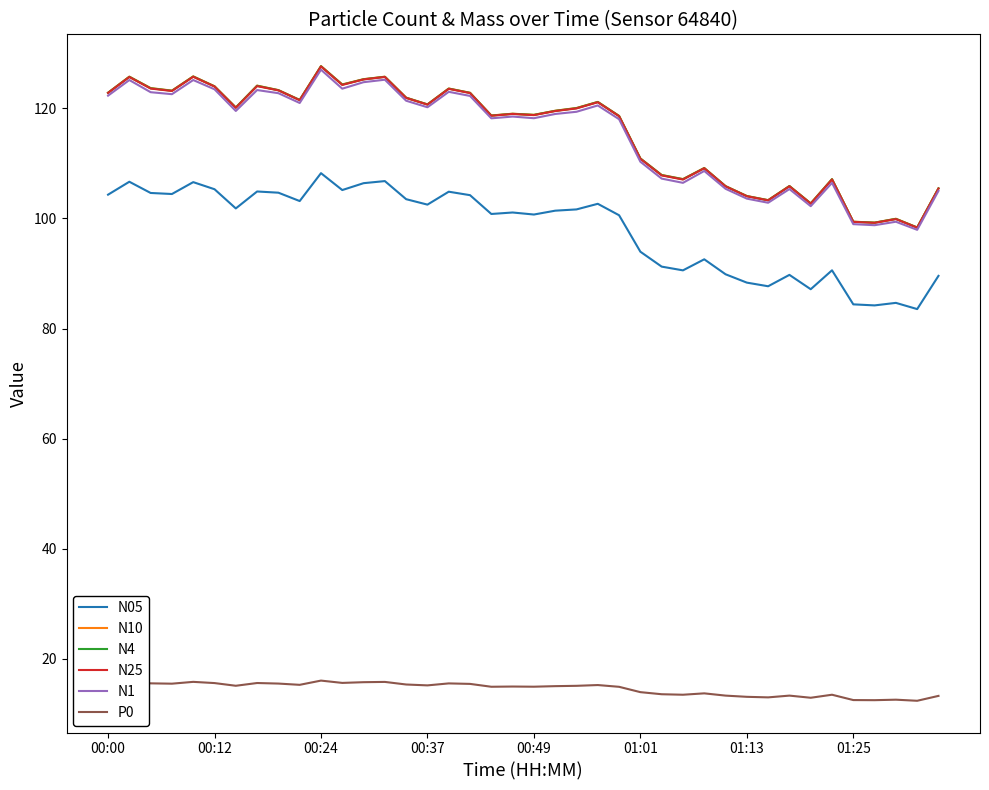

How many lines are shown in the chart?

6